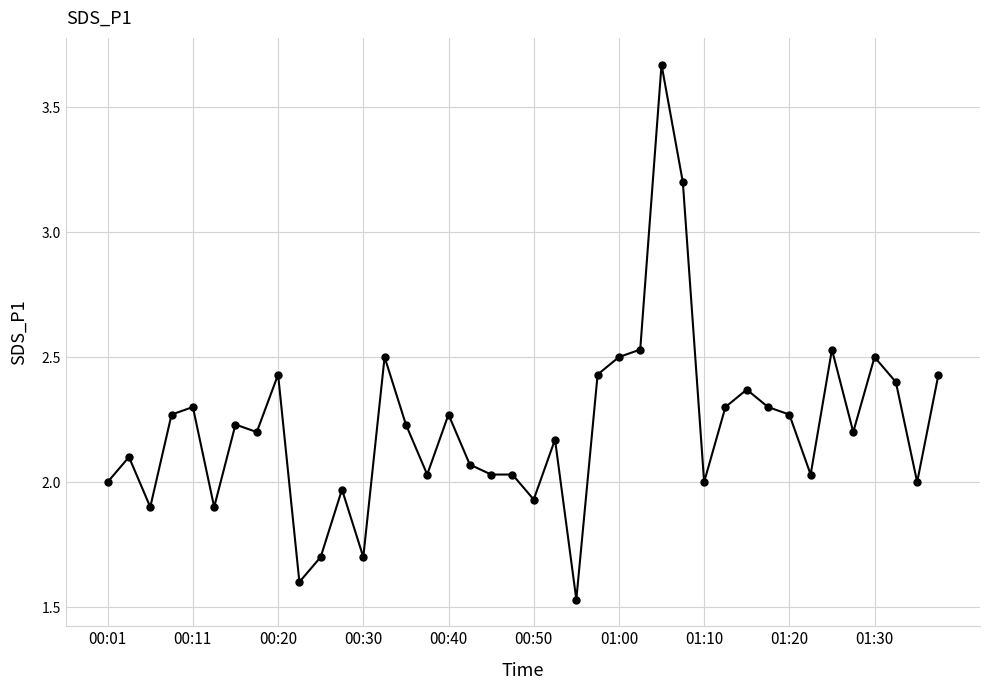

What is the sum of all values?

88.8